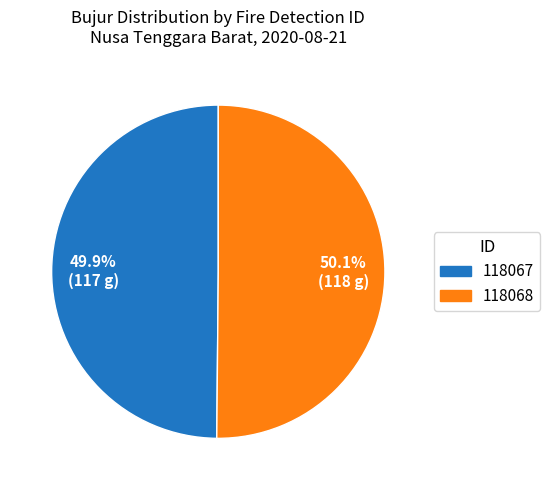

How many segments does this pie chart have?

2